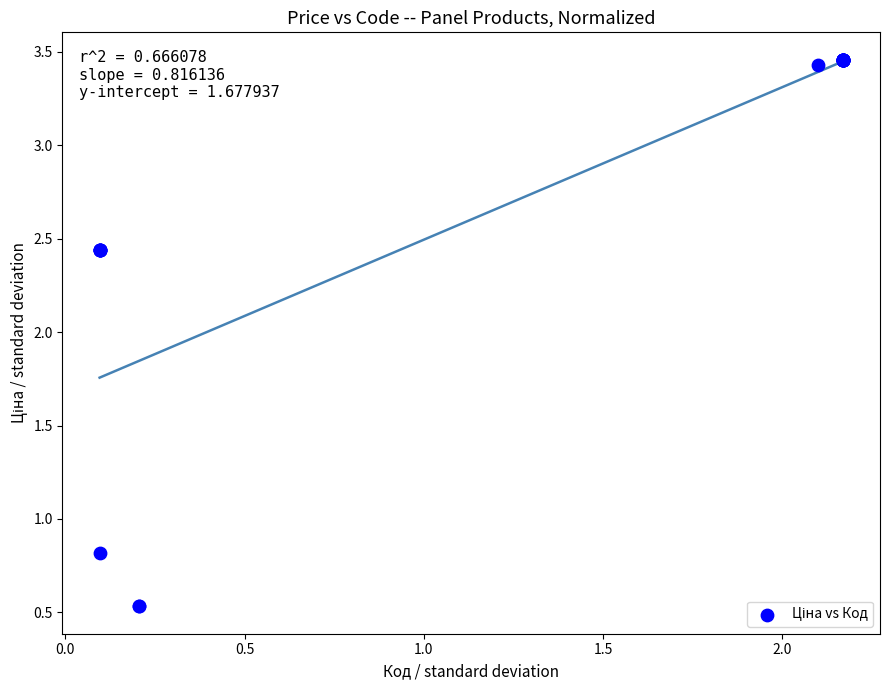

What Y value in the scatter plot is closest to 1?

0.8